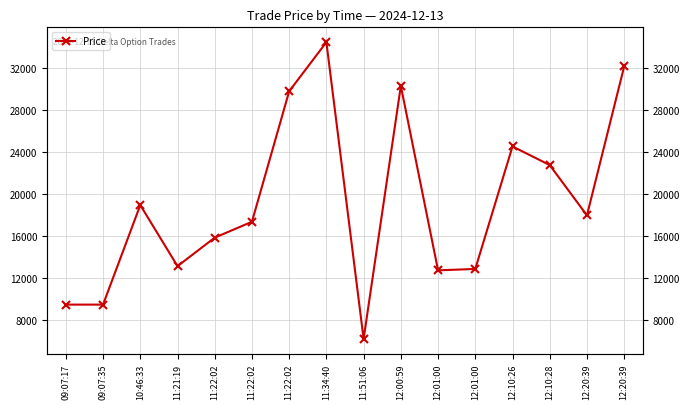

Does the chart display data point markers on the line(s)?

Yes